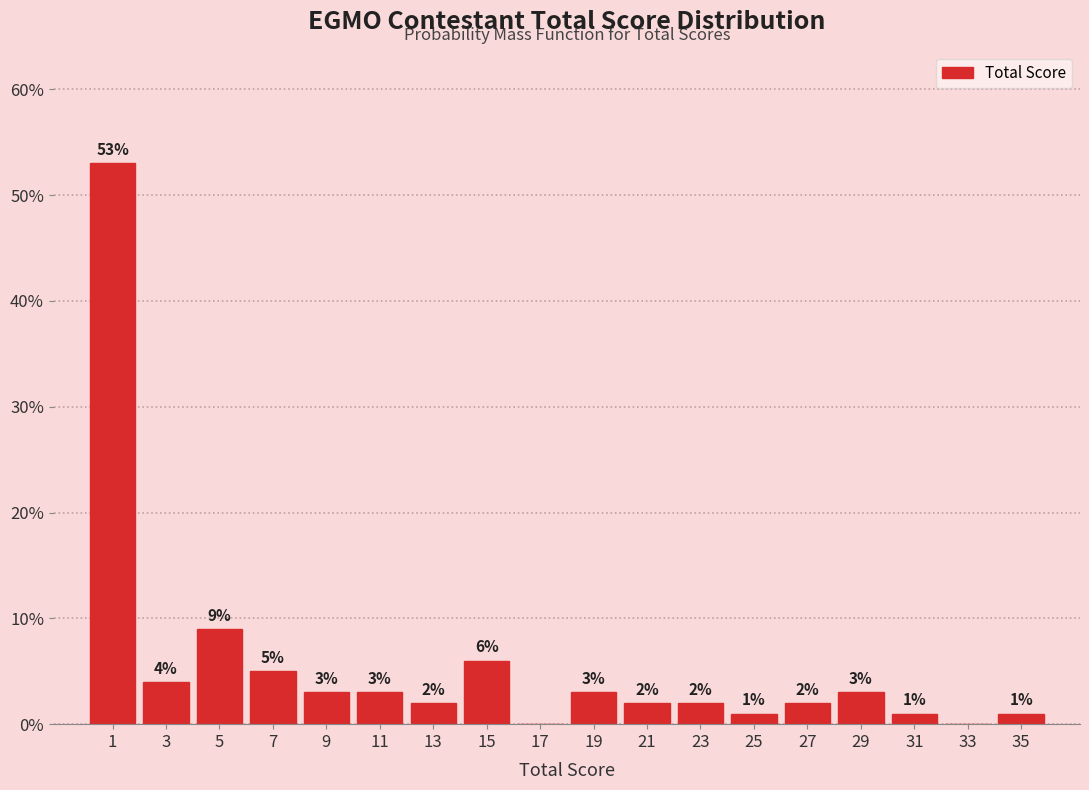

Which range on the x-axis has the tallest bar?

0 to 2